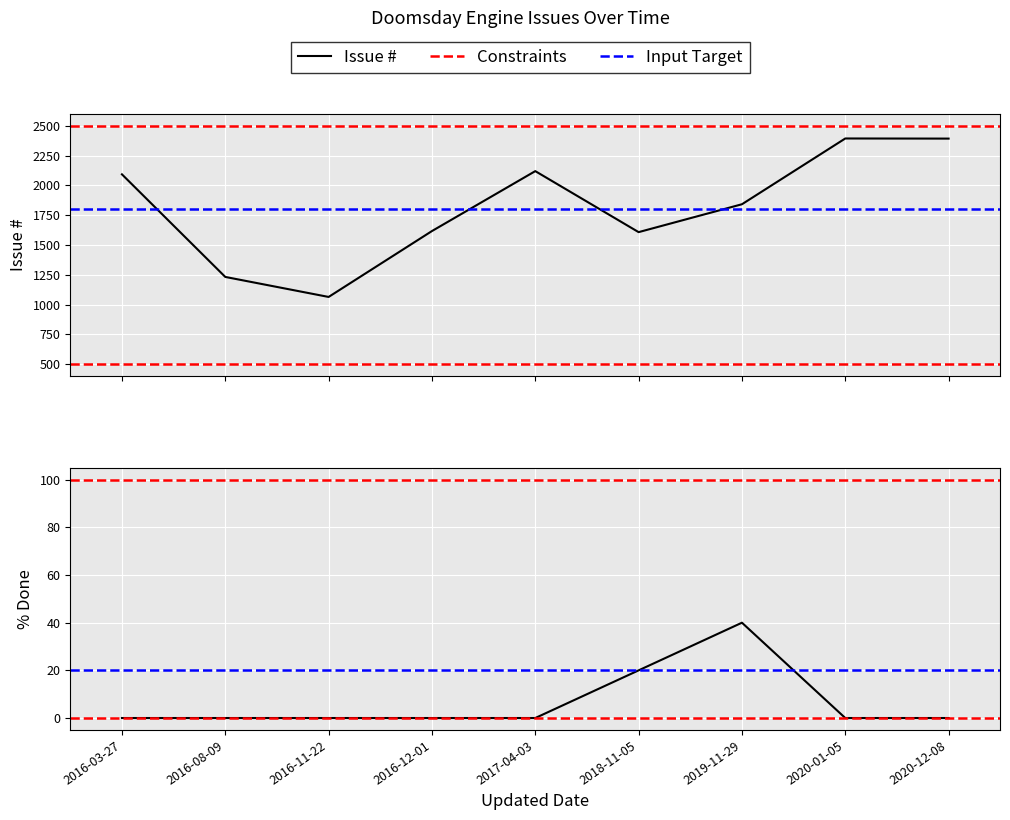

What is the difference between the Issue # values at 2017-04-03 and 2016-11-22?

1056